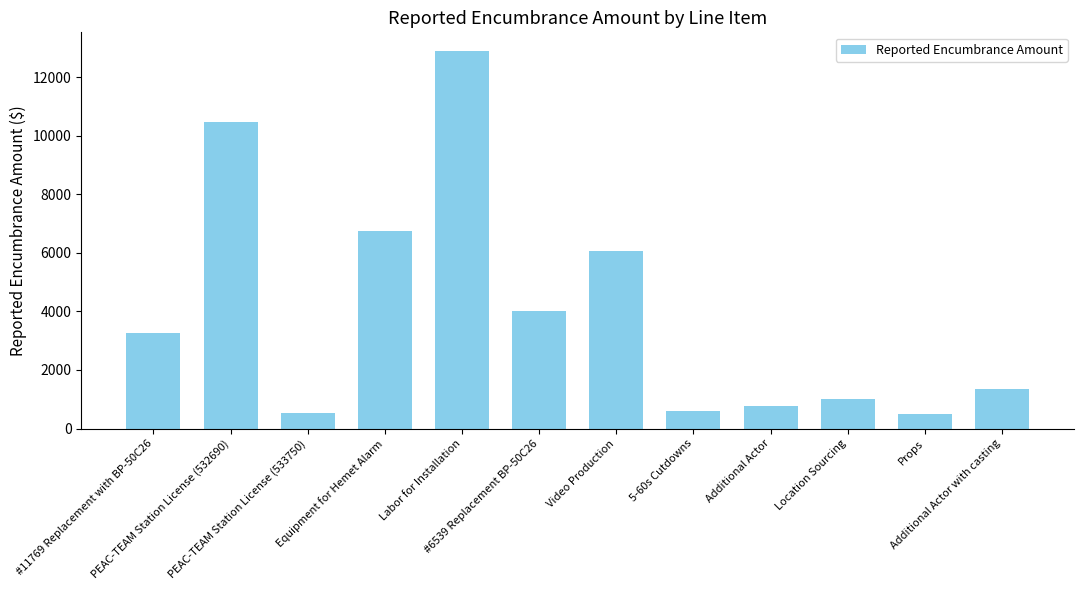

Are the bars grouped side by side (vs. stacked)?

No